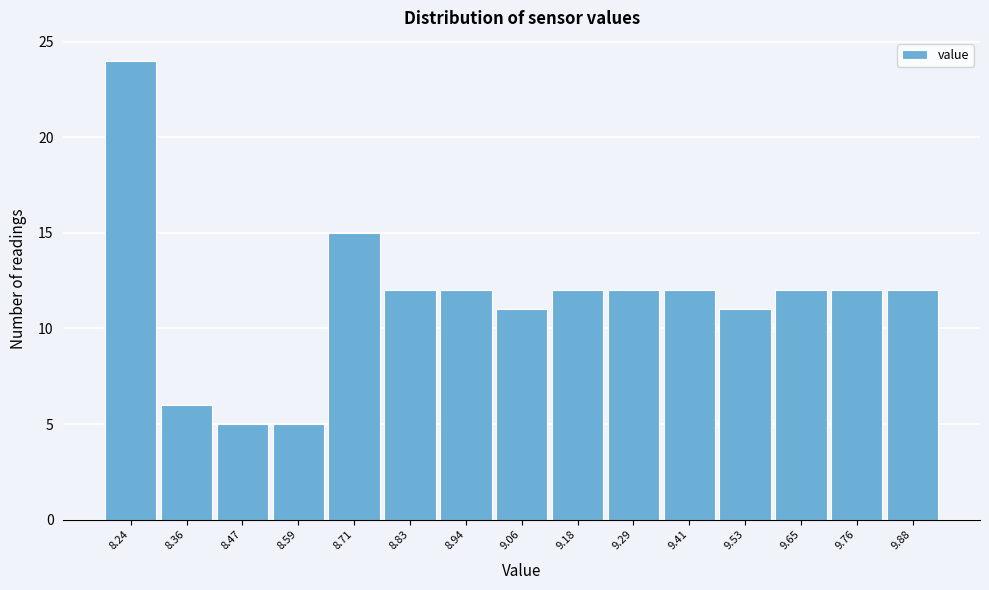

Reading left to right, transcribe this chart: for each bar, give the range it covers on the x-axis and its height. Neither the bar edges nor the heights are printed on the chart, so give them approximately, as read against the axes.

8.18 to 8.30: 24
8.30 to 8.42: 6
8.42 to 8.54: 5
8.54 to 8.64: 5
8.64 to 8.76: 15
8.76 to 8.88: 12
8.88 to 9.00: 12
9.00 to 9.12: 11
9.12 to 9.24: 12
9.24 to 9.36: 12
9.36 to 9.48: 12
9.48 to 9.58: 11
9.58 to 9.70: 12
9.70 to 9.82: 12
9.82 to 9.94: 12